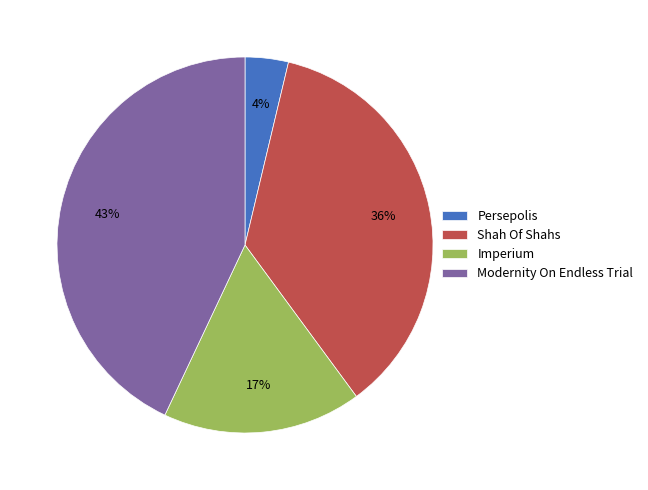

Which has a higher value, Persepolis or Imperium?

Imperium